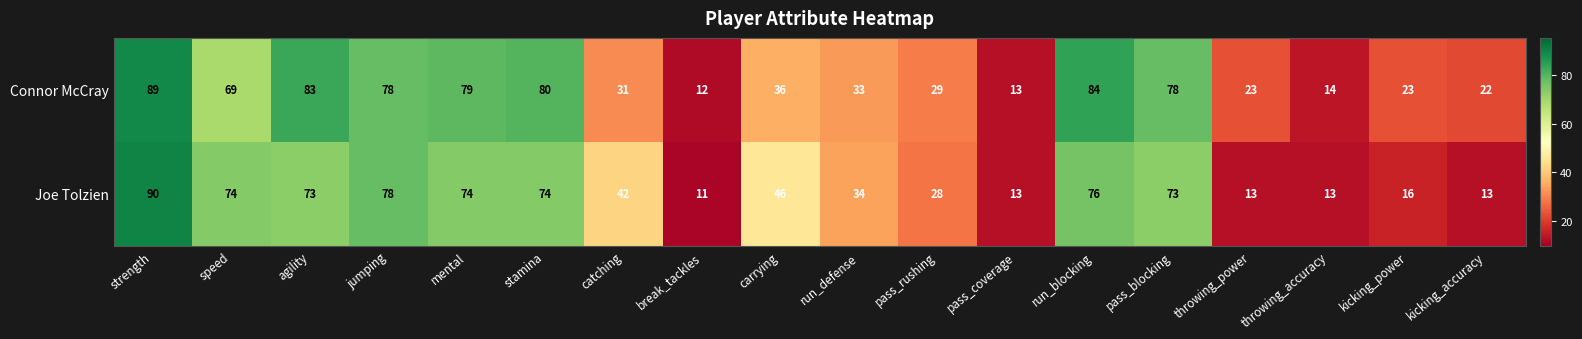

What is the smallest value displayed?

11